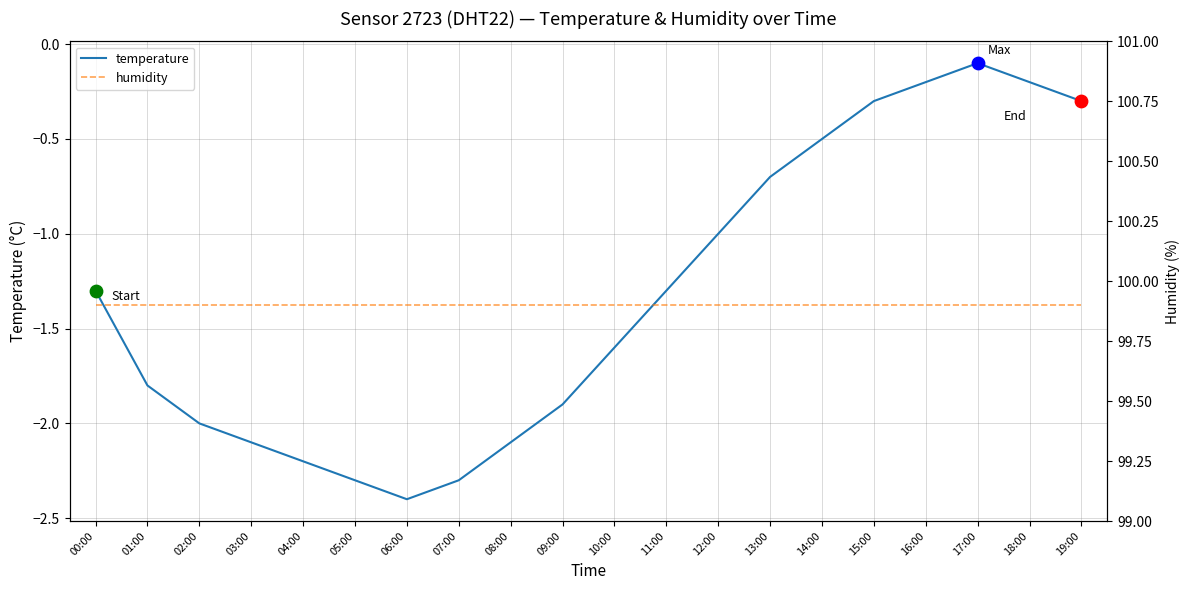

Which series has the largest total across all categories?

humidity